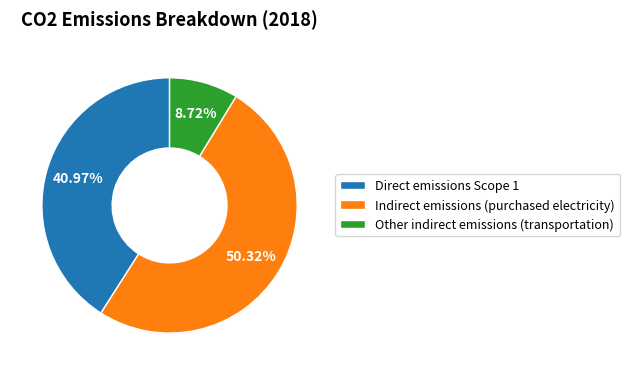

Which category has the biggest portion of the pie?

Indirect emissions (purchased electricity)